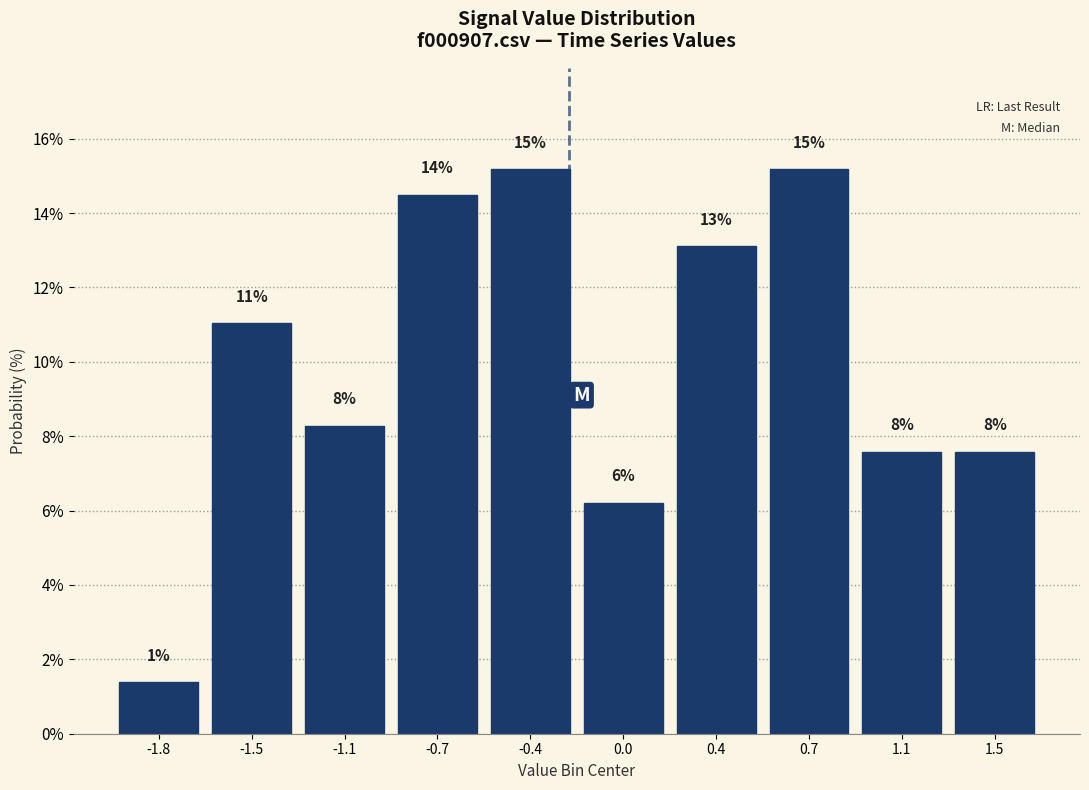

How many bars are there in total?

10